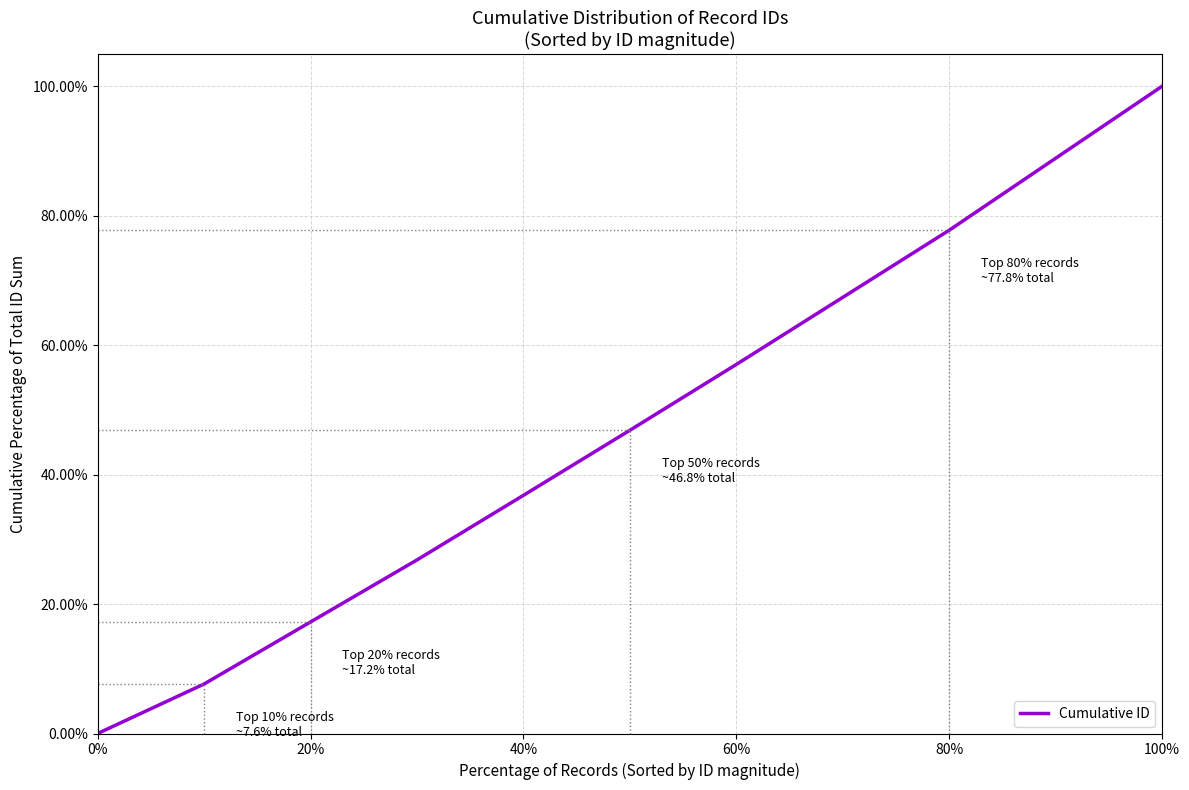

Reading left to right, extract all data points from this chart.

0.0	7.6	17.2	26.8	36.8	46.8	57.0	67.4	77.8	88.9	100.0